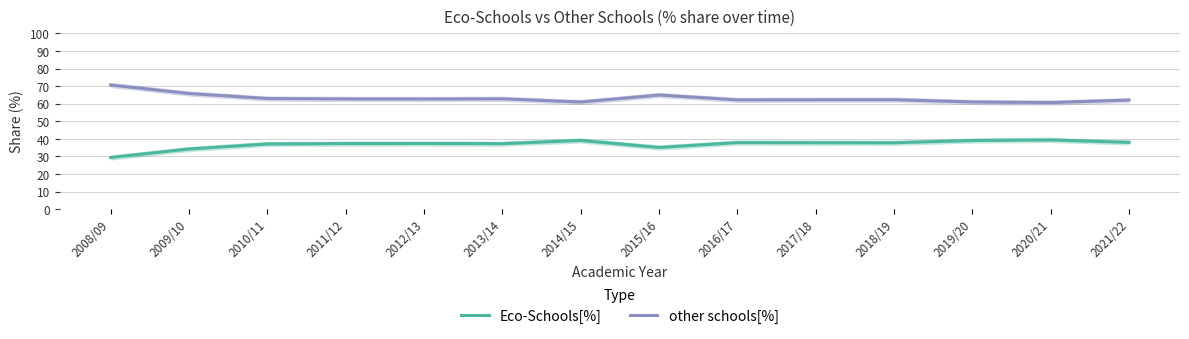

How many data points in other schools[%] are less than 62?

3